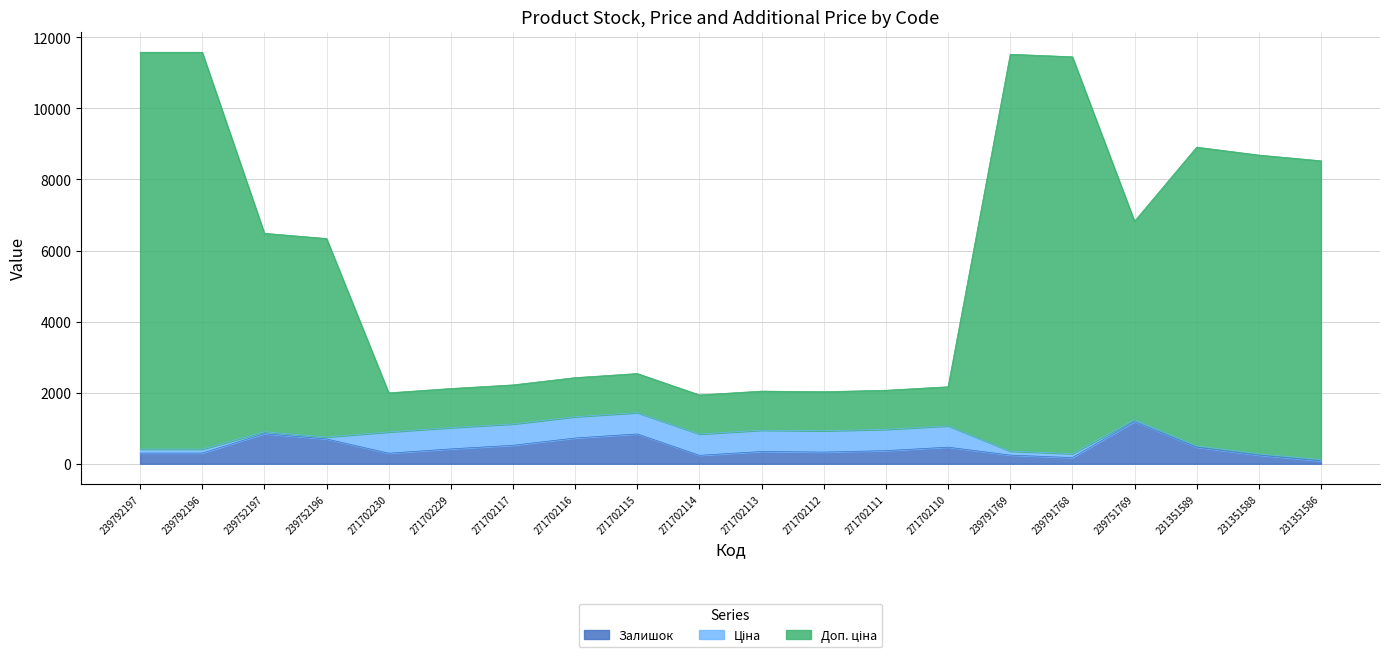

What is the difference between the second highest and minimum values in the Доп. ціна series?

9643.8